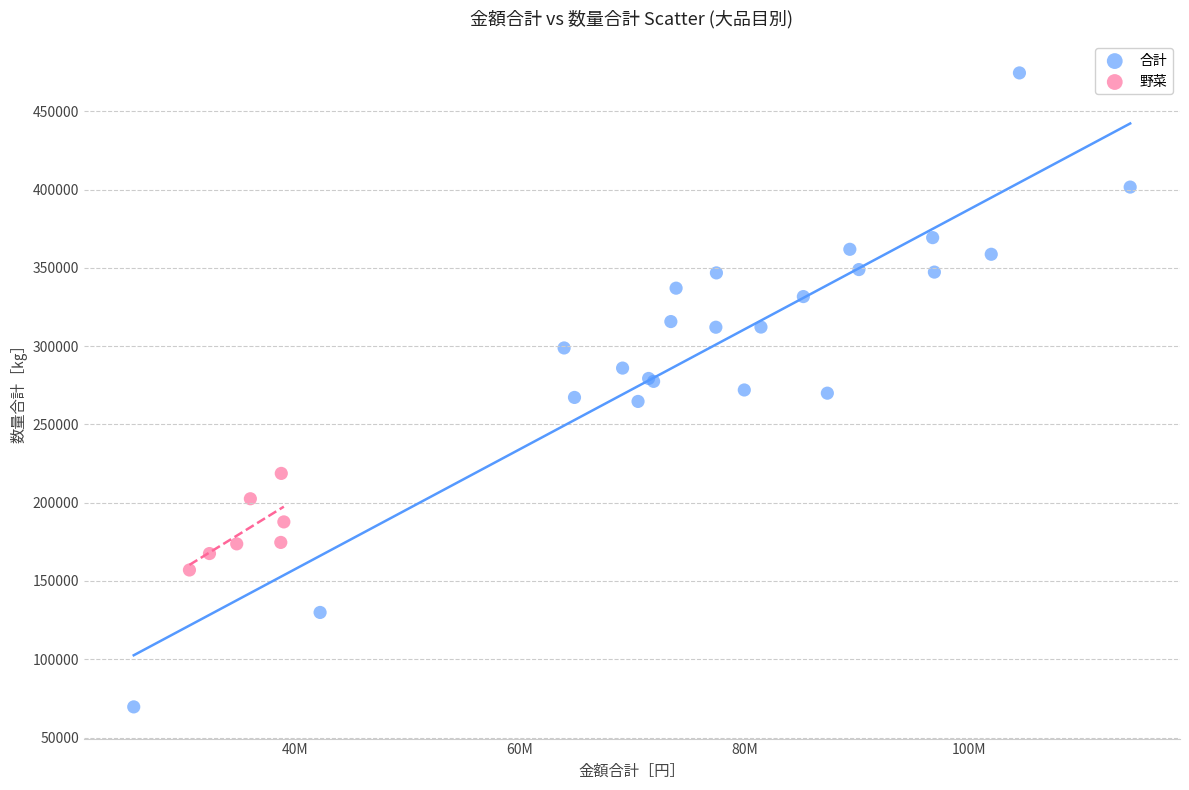

Which series has the widest spread of Y values?

合計